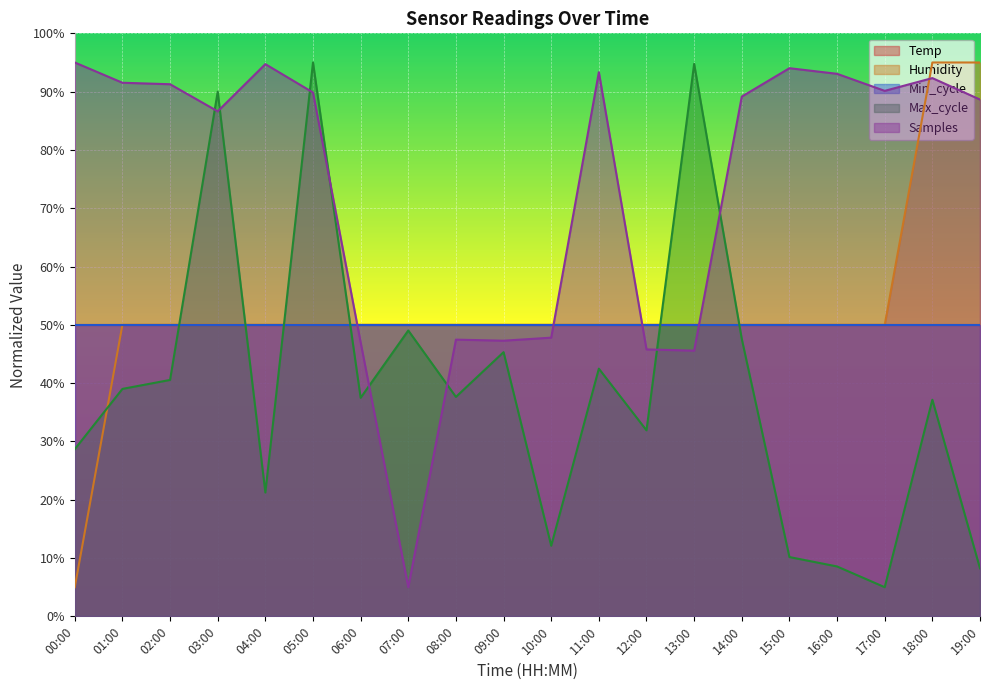

At which label does Humidity reach its minimum?

00:00